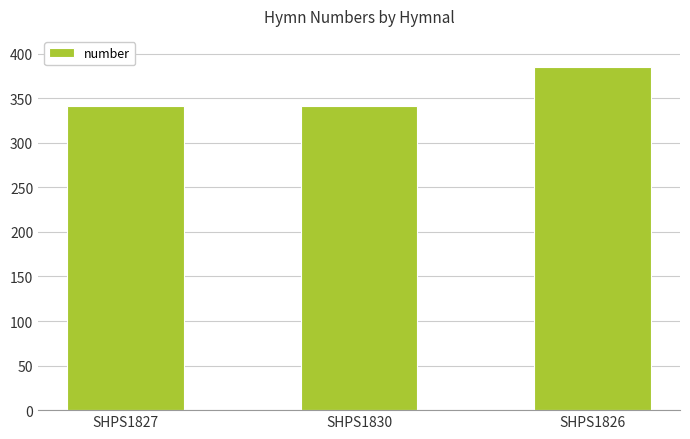

What is the label of the 1st bar from the right?

SHPS1826